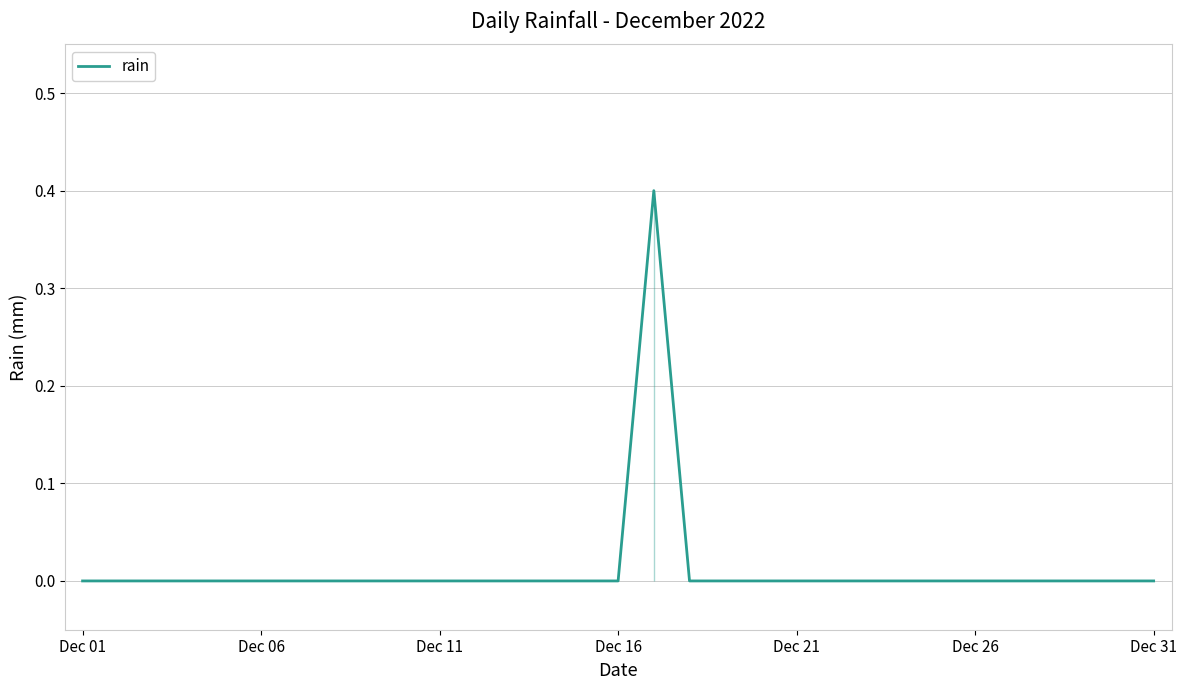

The value at Dec 01 is 0.0. True or false?

True